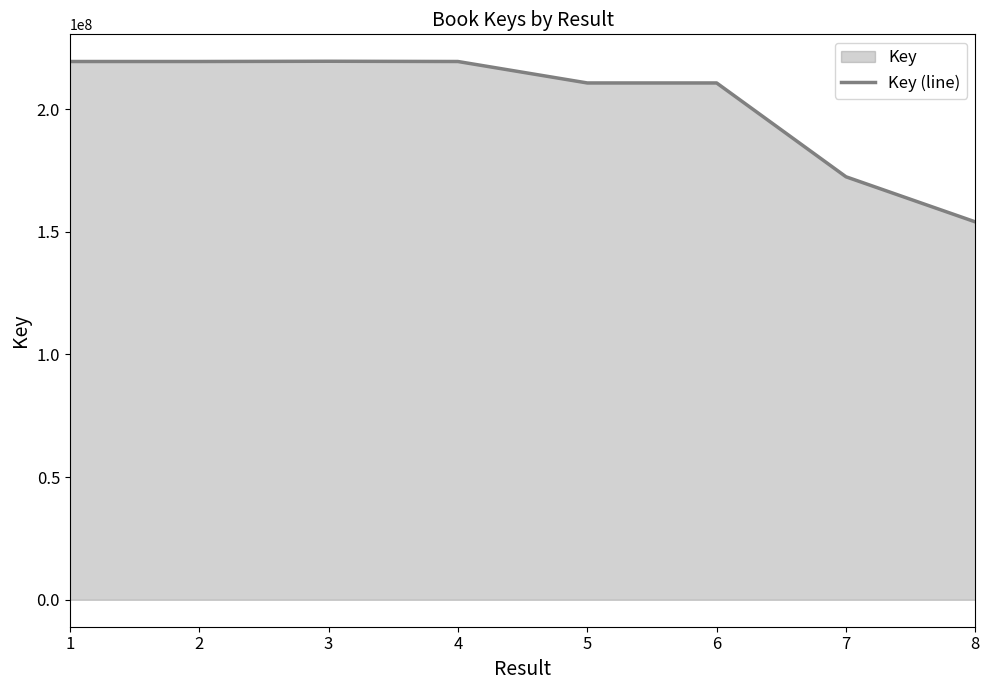

How many categories are shown in the chart?

8